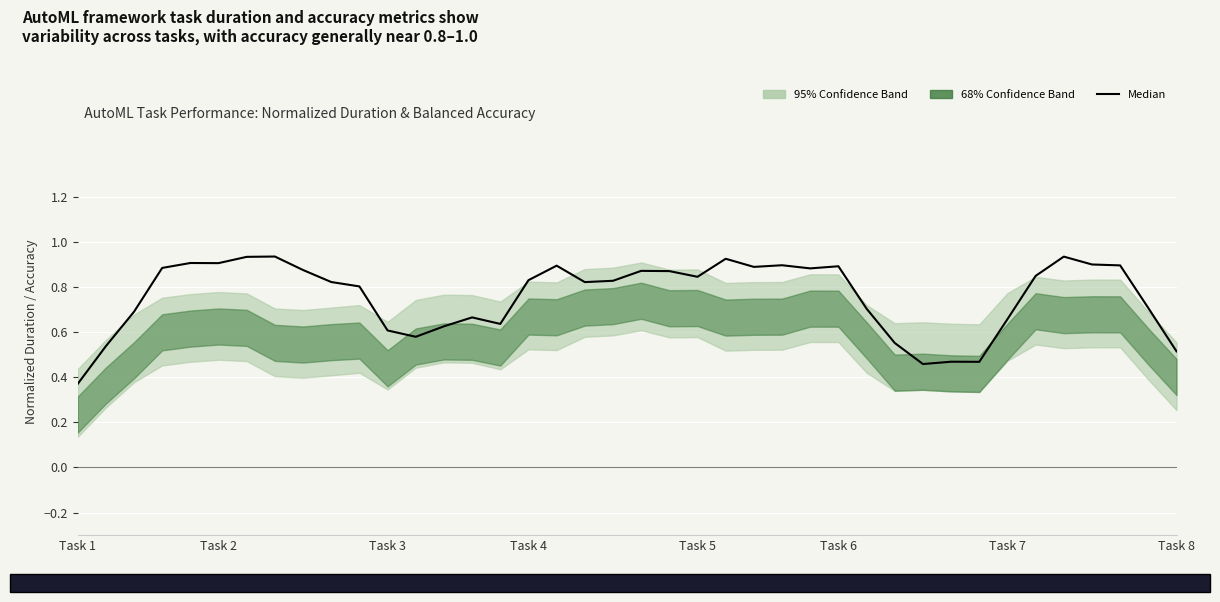

What position from the right is 35?

5